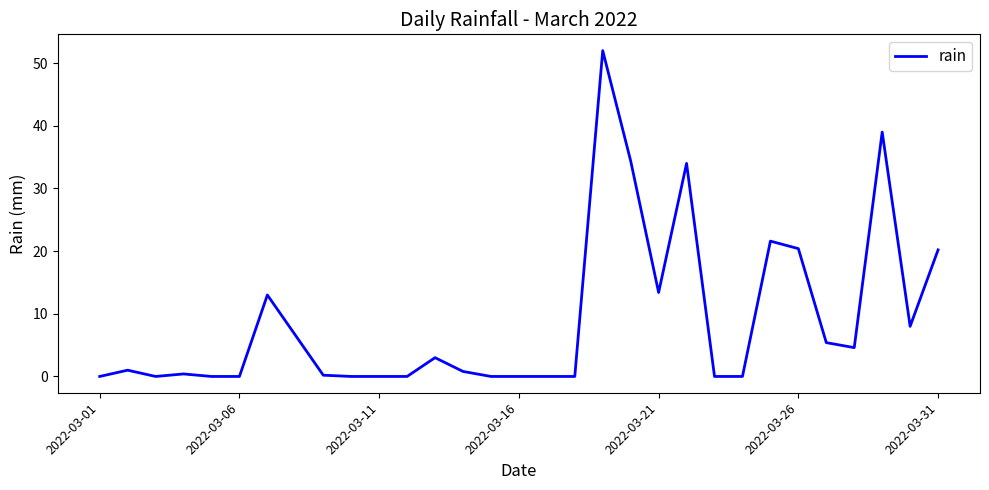

What is the greatest value displayed?

52.0